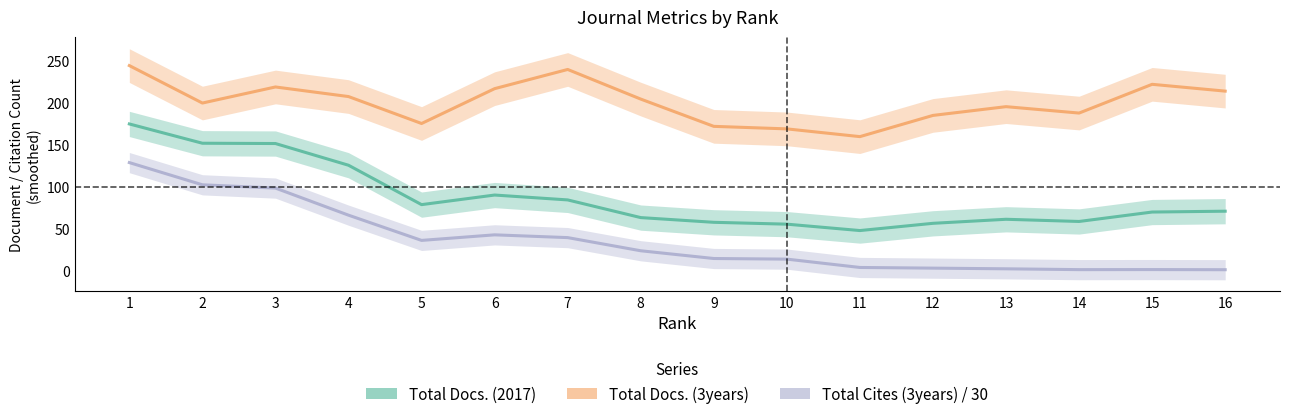

At which category does Total Docs. (2017) reach its first local peak?

6